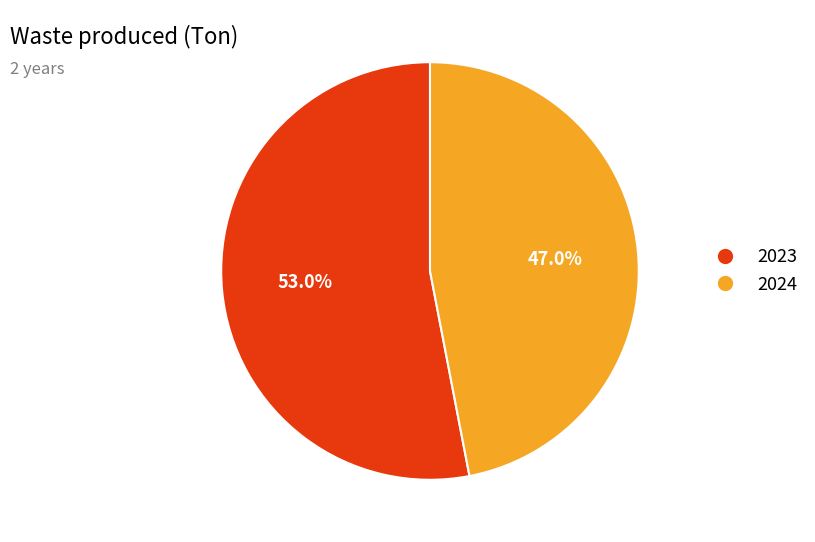

True or false: 2024 accounts for 42% of the total.

False